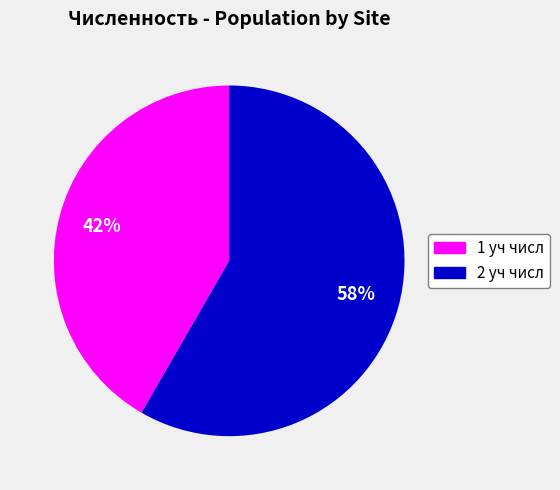

Which slice is the smallest?

1 уч числ